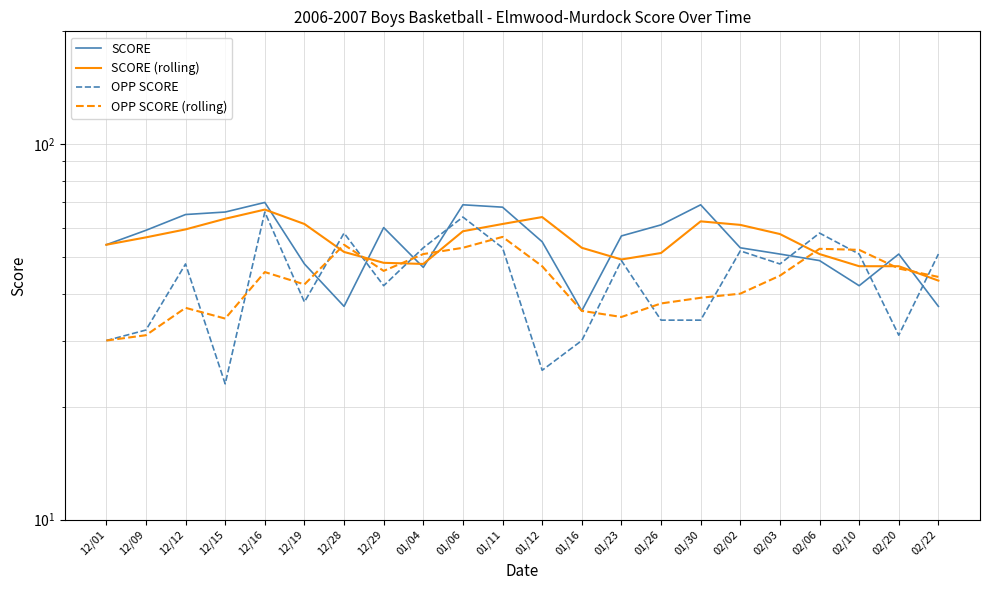

Which category has the highest value in the OPP SCORE (rolling) series?

01/11